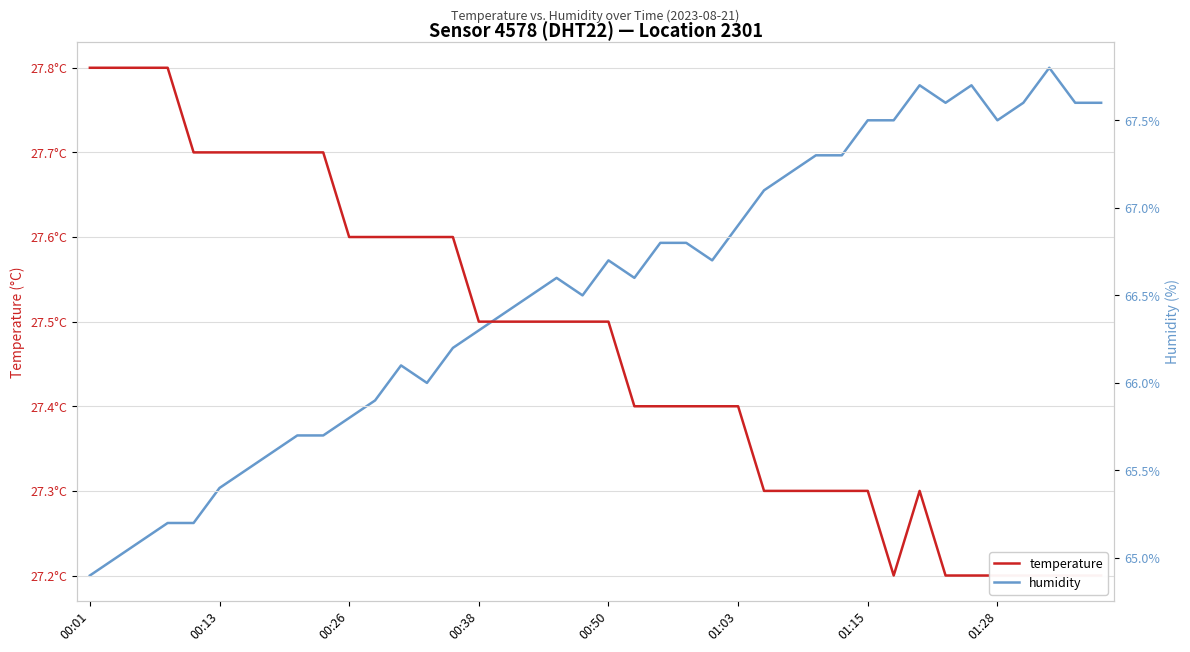

True or false: humidity and temperature intersect in this chart.

False